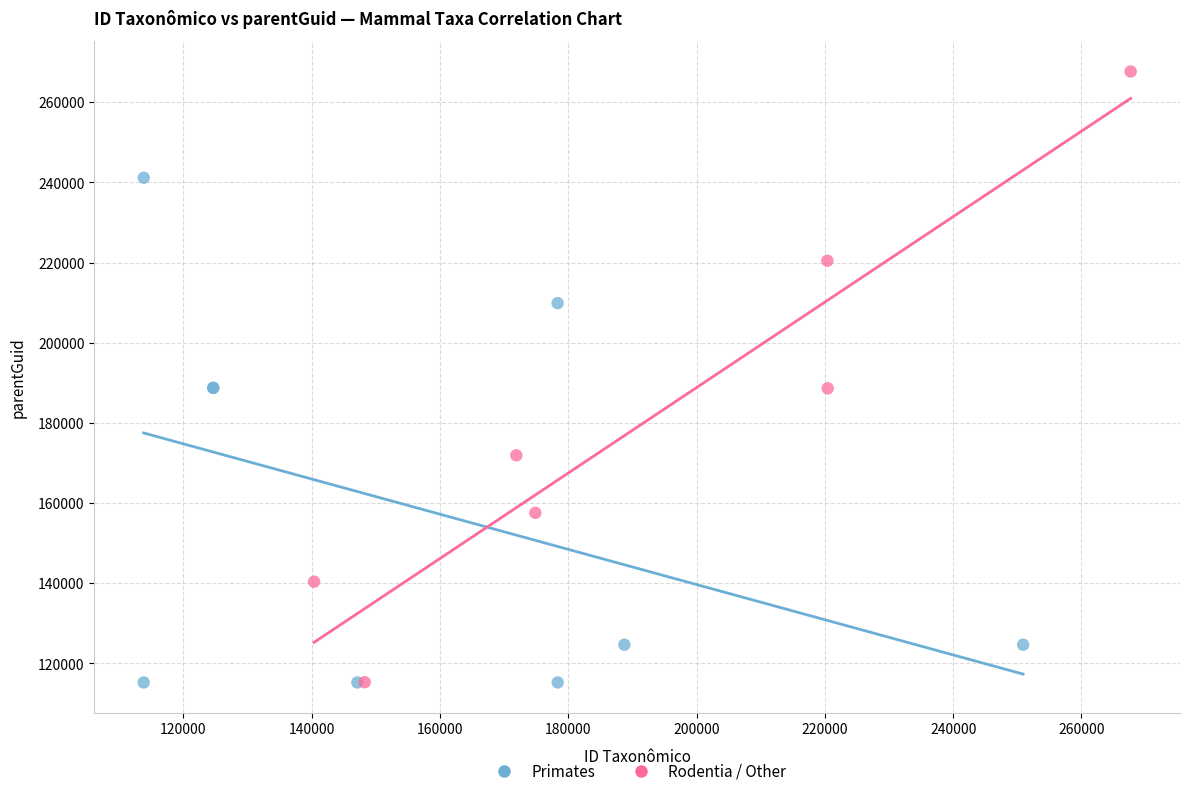

Which series has the widest spread of Y values?

Rodentia / Other